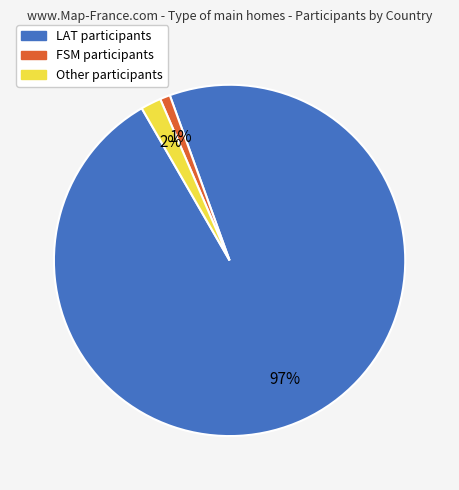

Is it true that FSM is 14% of the pie?

False